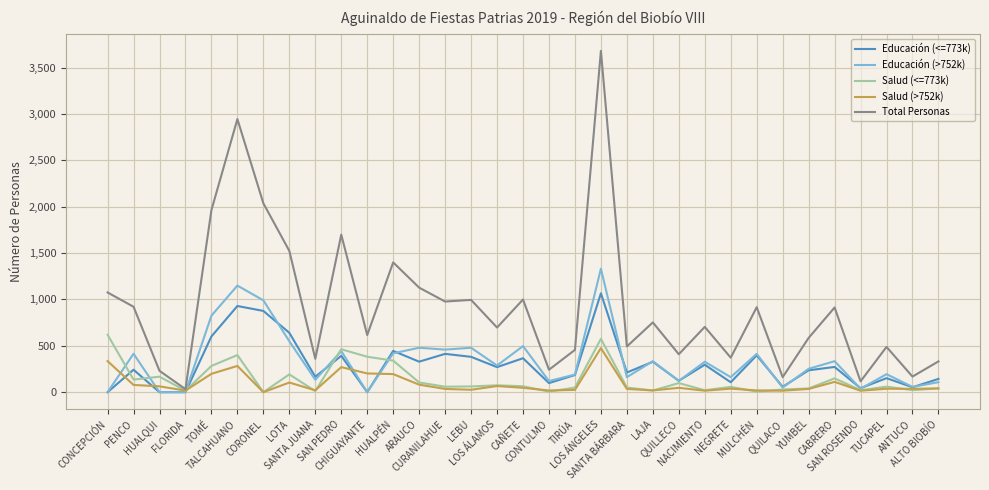

What is the maximum value for Educación (>752k)?

1331